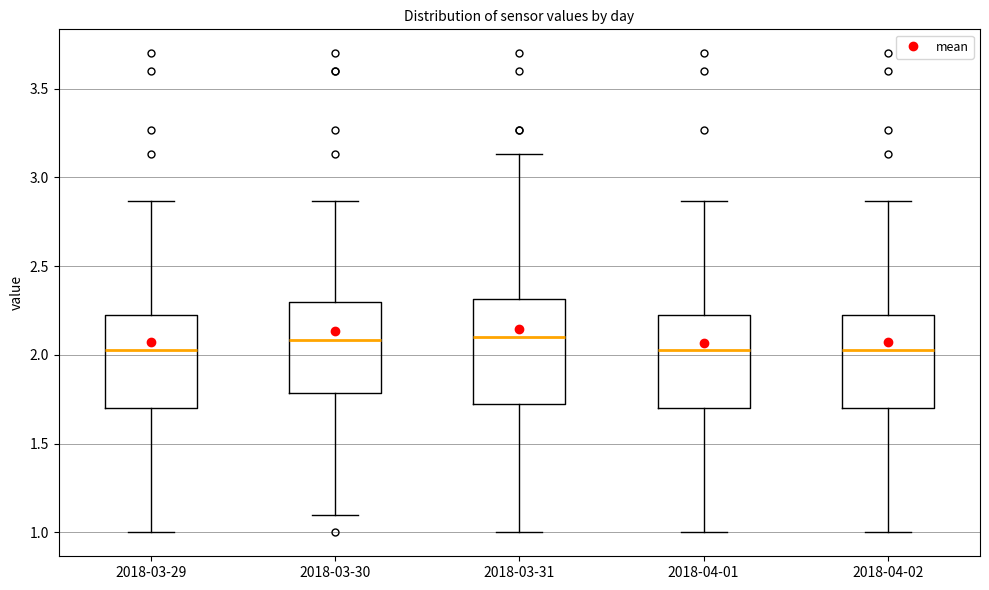

Which box is the tallest, from its lower edge to its upper edge?

2018-03-31